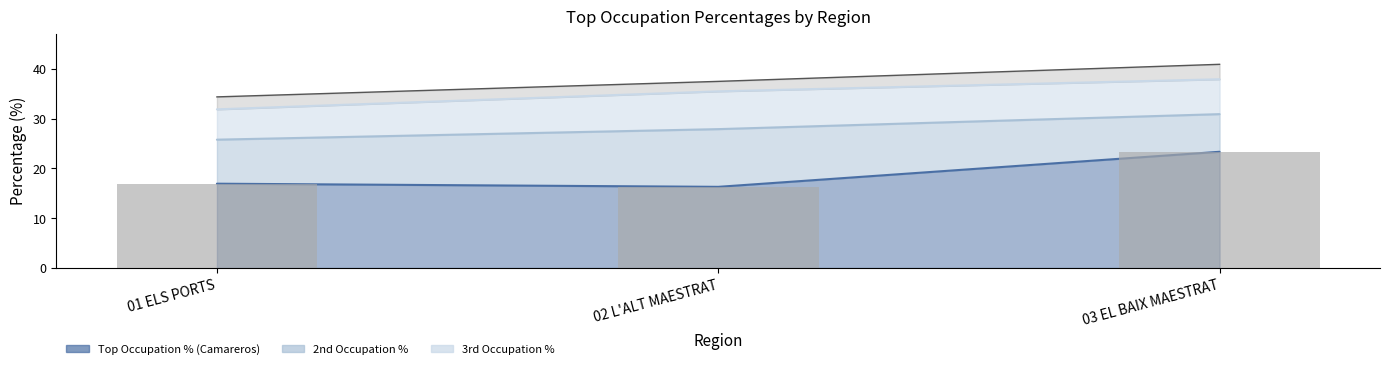

Reading right to left, list all the values displayed in this chart.

Top Occupation % (Camareros): 23.3	16.3	16.9
2nd Occupation %: 7.6	11.6	8.8
3rd Occupation %: 7.0	7.6	6.1